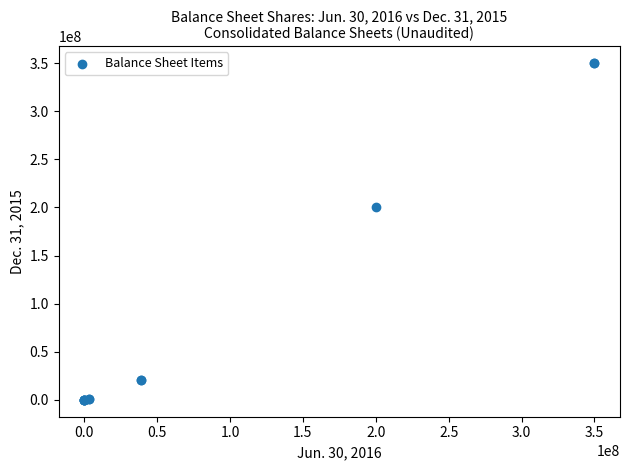

What Y value in the scatter plot is closest to 175000000?

200000000.0